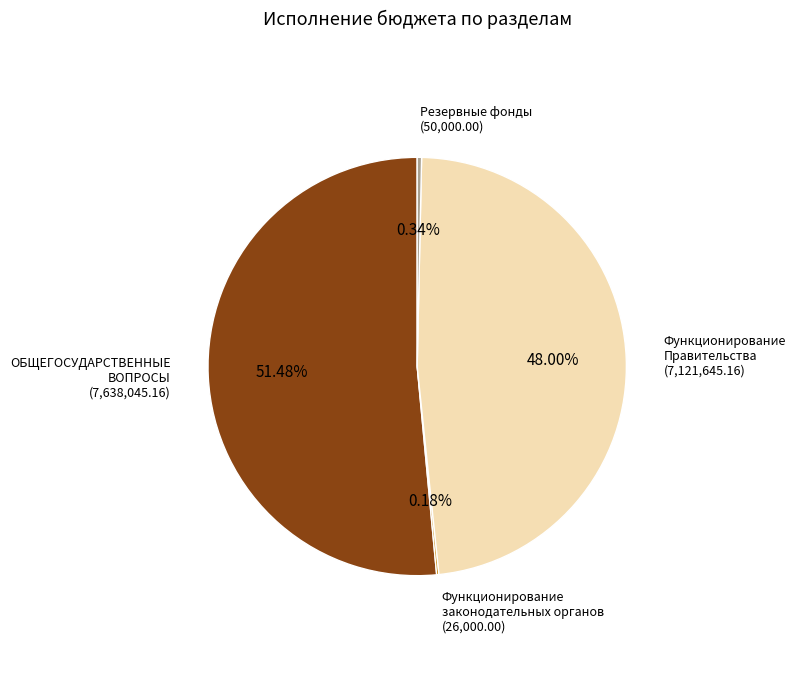

What is the total percentage of Резервные фонды and Функционирование Правительства?

48.3%